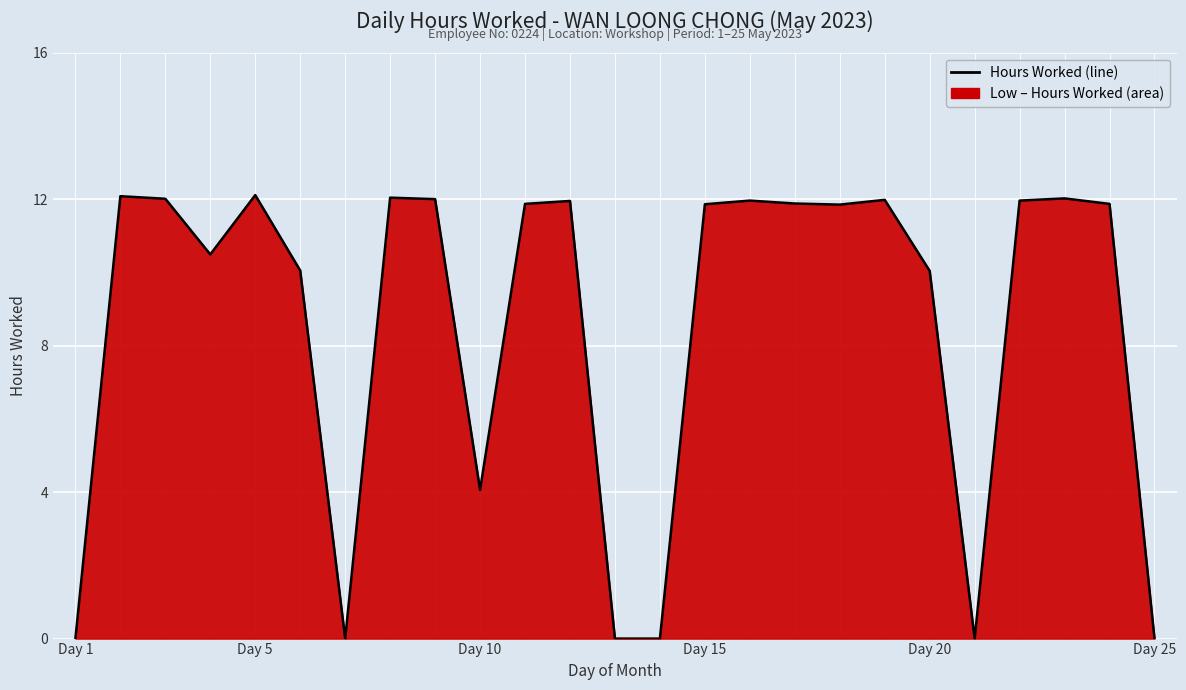

True or false: there are more than 0 points higher than both neighbors.

True